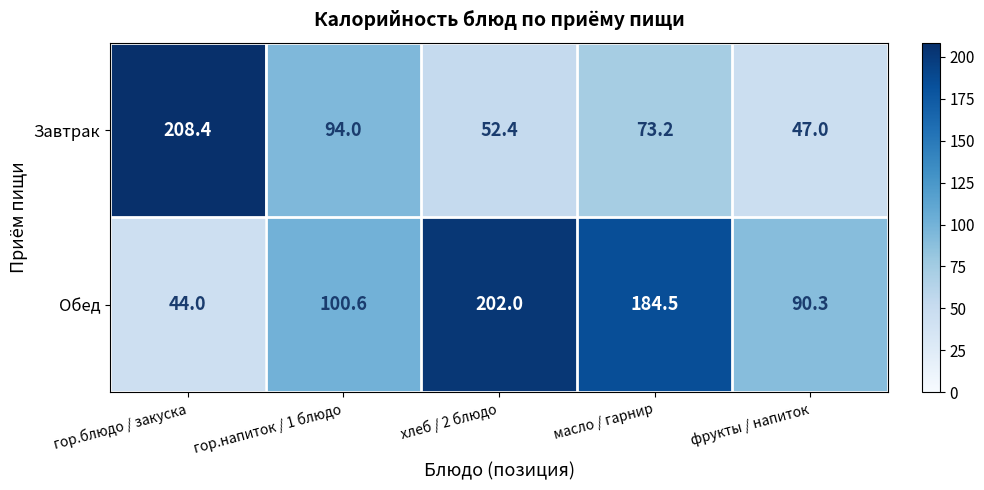

List the series in order of their overall mean, lowest first.

Завтрак, Обед